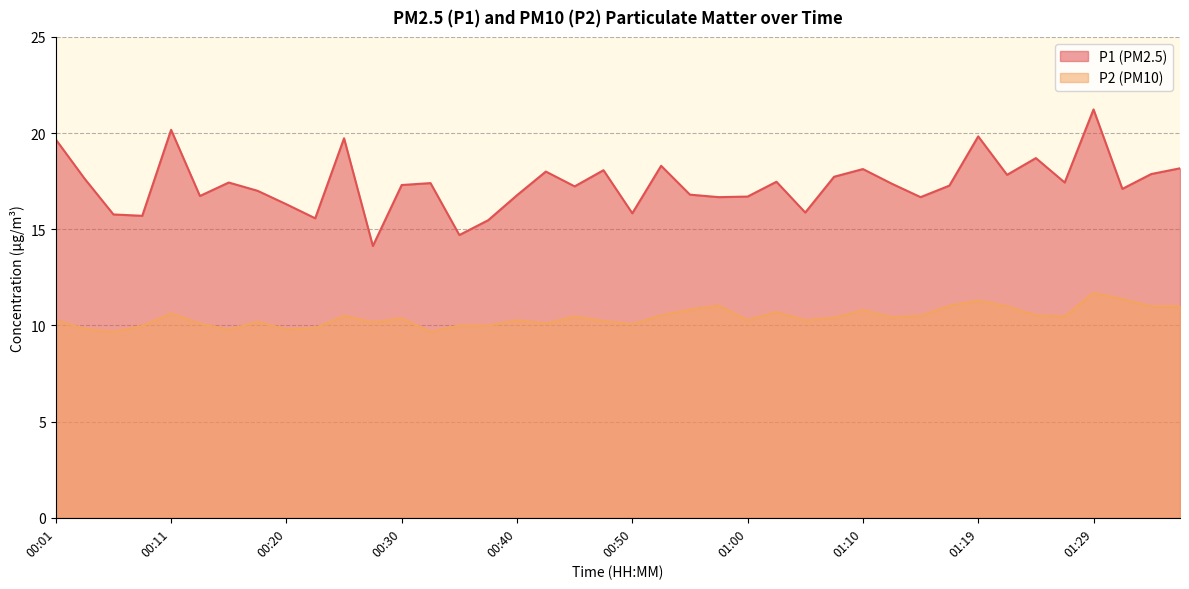

How many values in the P2 series are below 10?

7